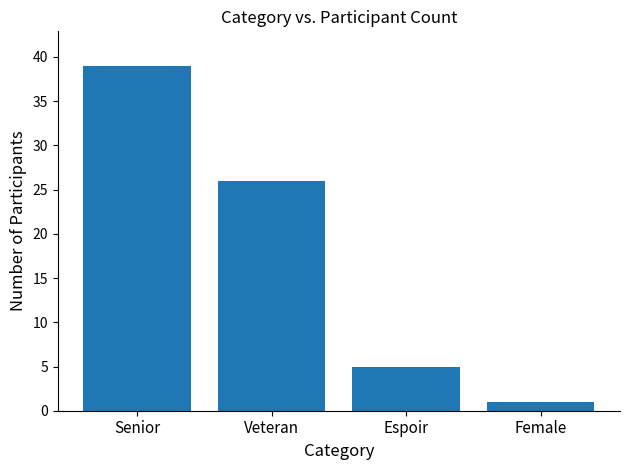

What is the sum of all values?

71